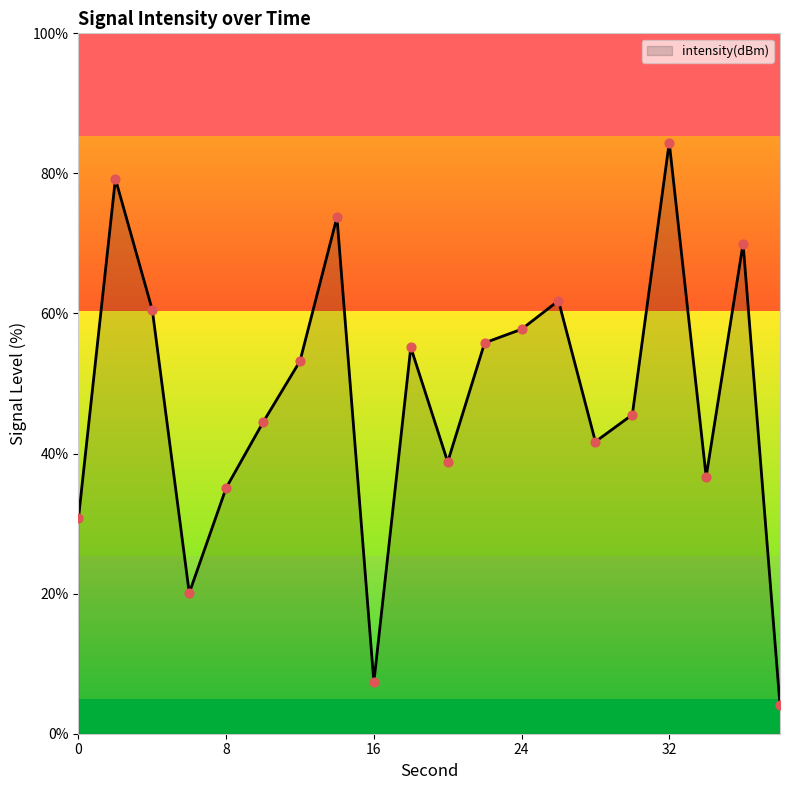

What is the greatest value displayed?

84.4